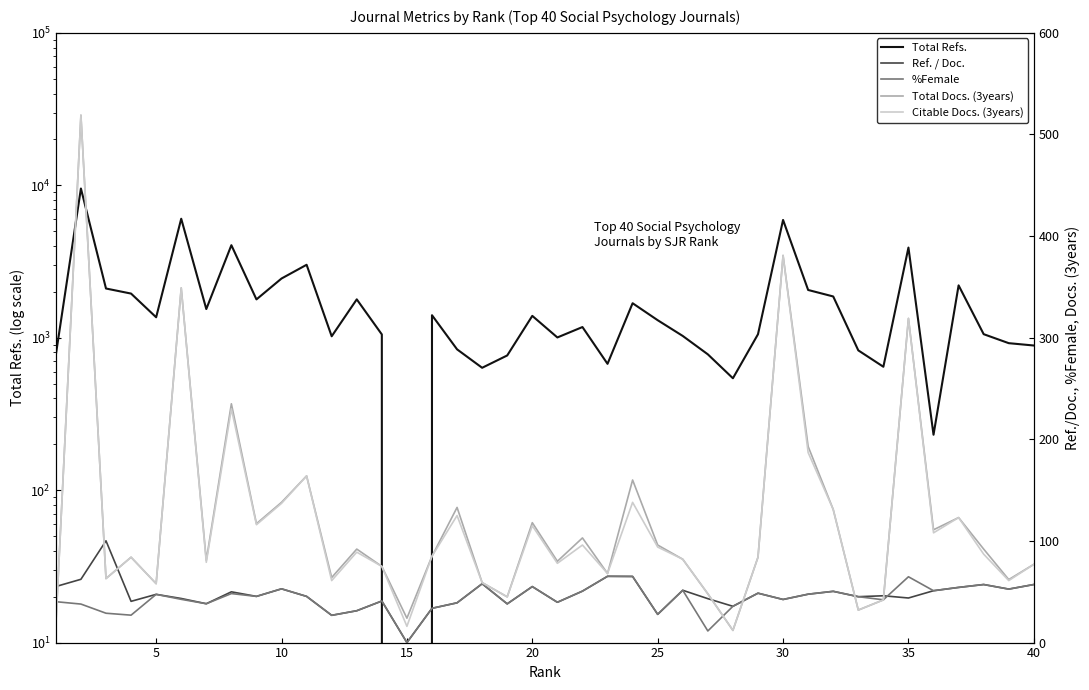

How many times do Total Refs. and Total Docs. (3years) cross each other?

2